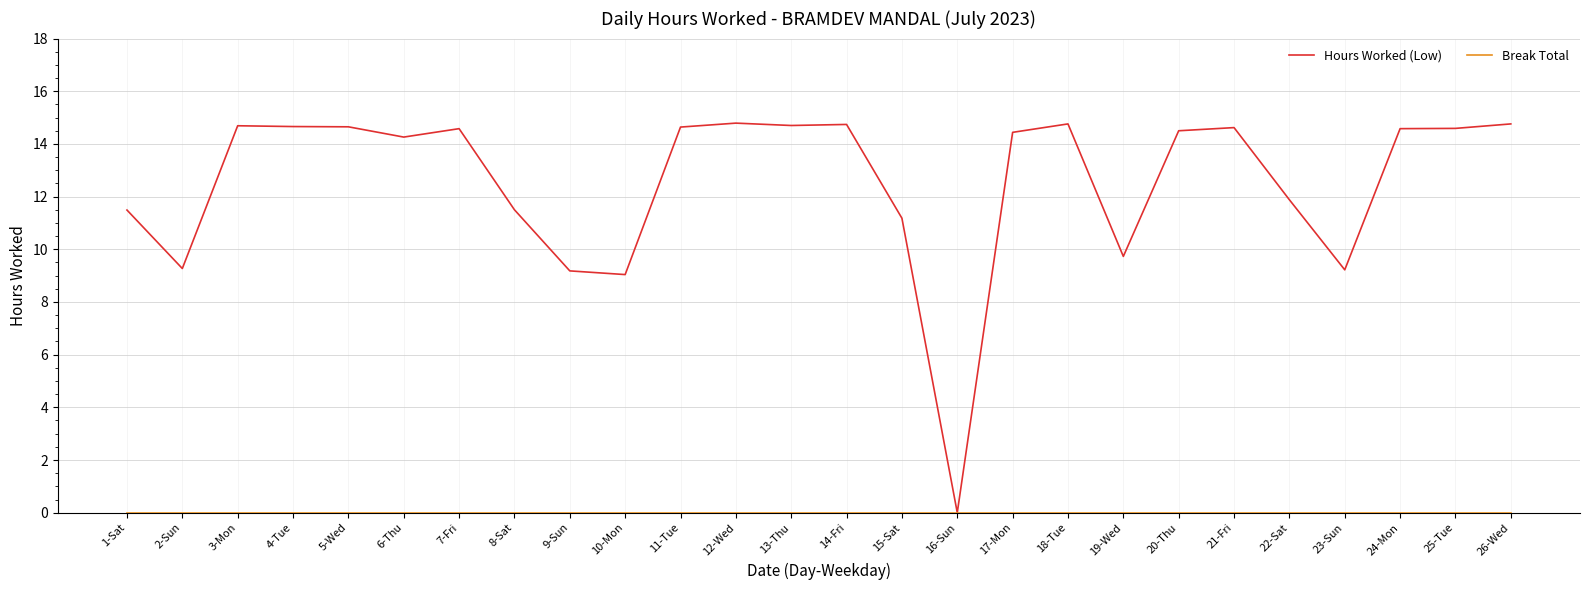

The Hours Worked (Low) series shows 11.5 at 8-Sat. True or false?

True